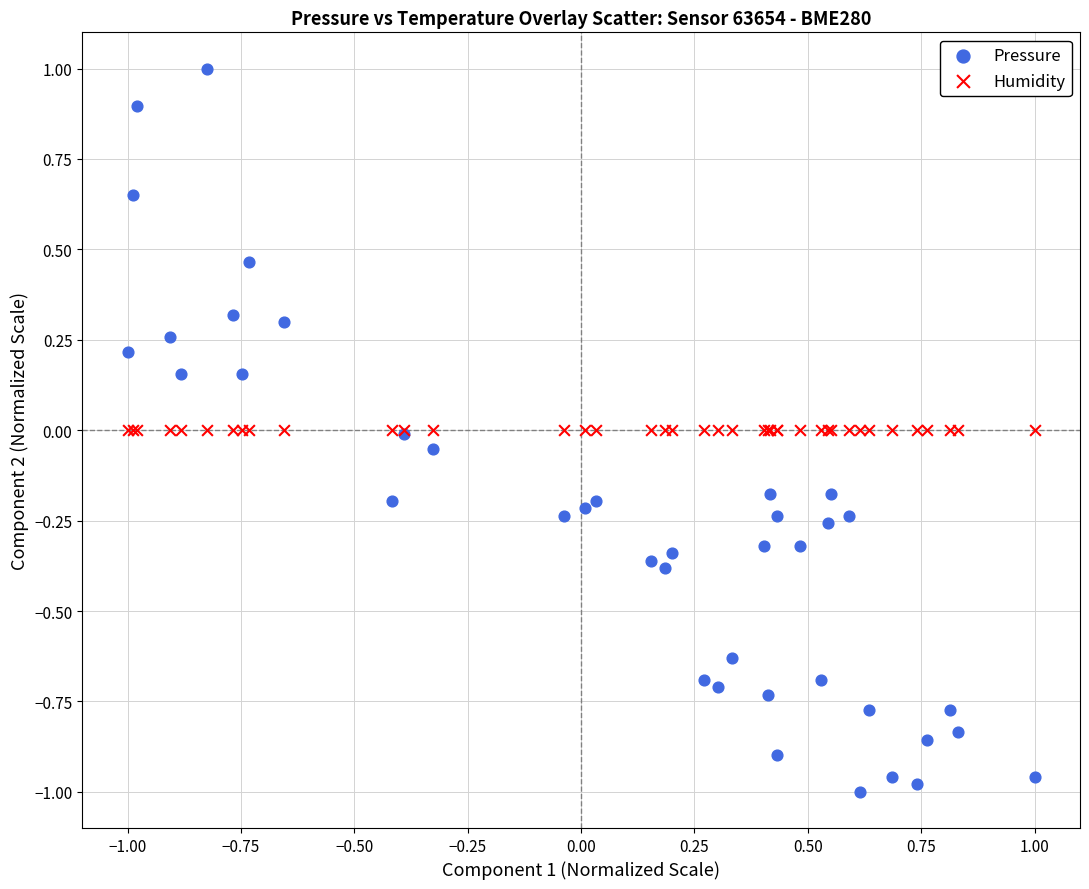

Which series contains the lowest Y value?

Pressure